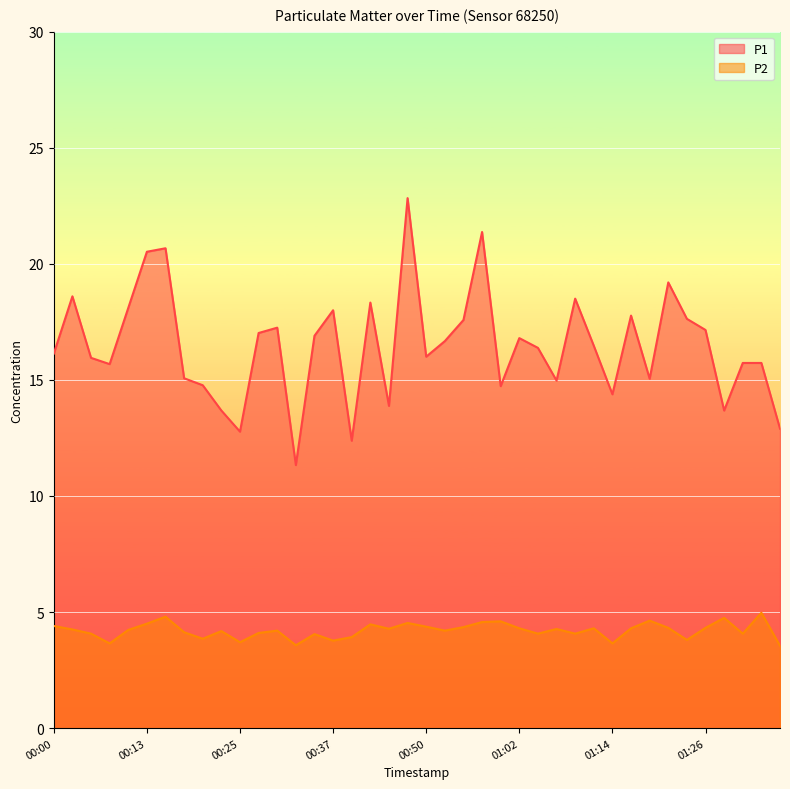

What are all the series names shown in the legend?

P1, P2